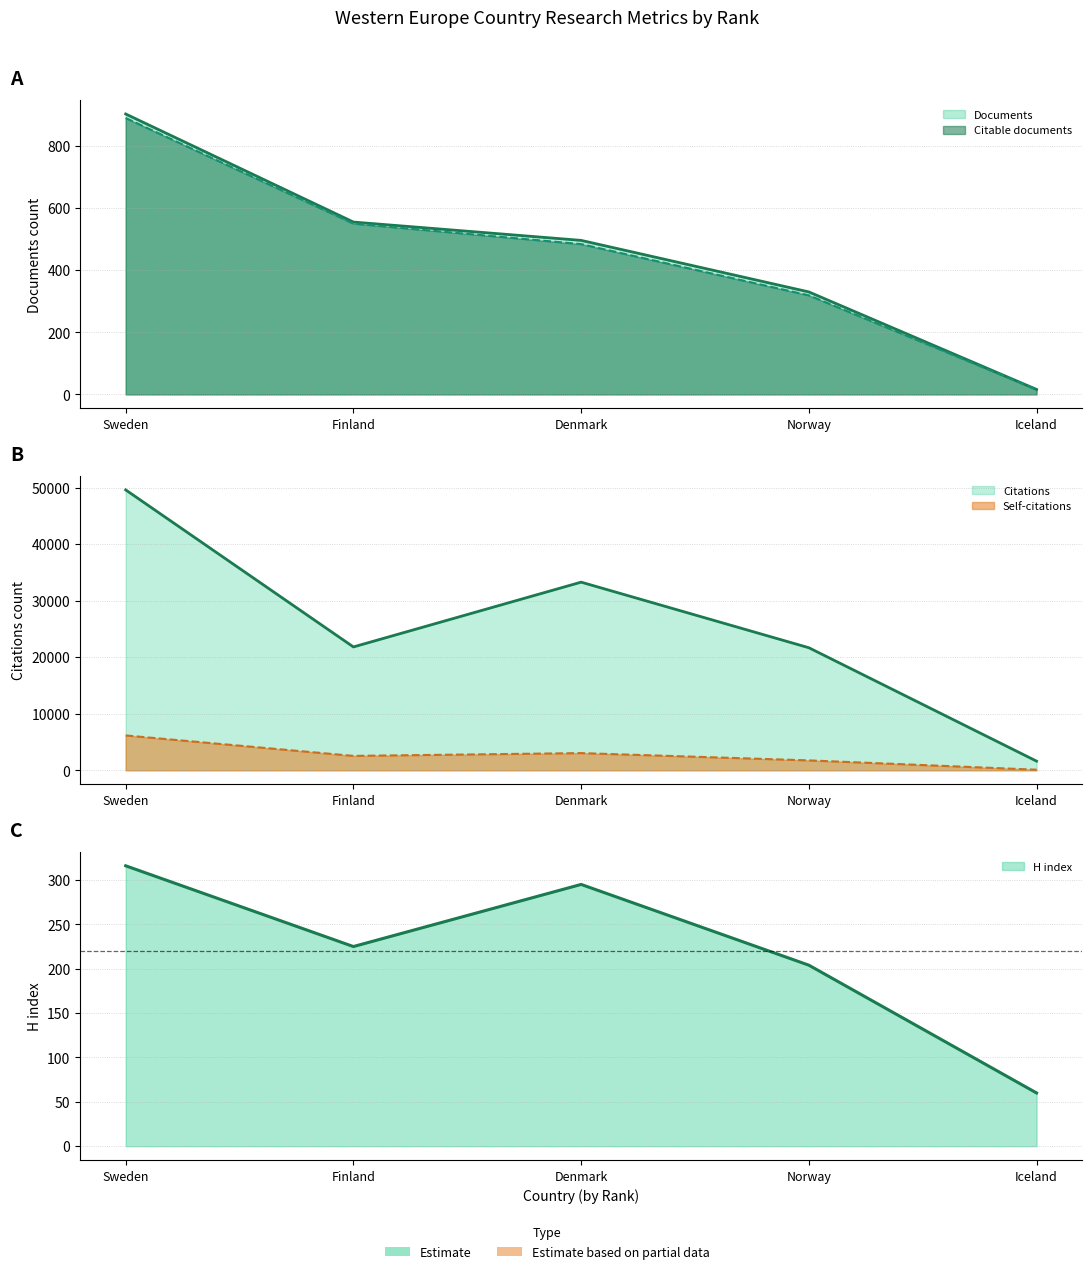

Which label corresponds to the smallest value in the chart?

Iceland